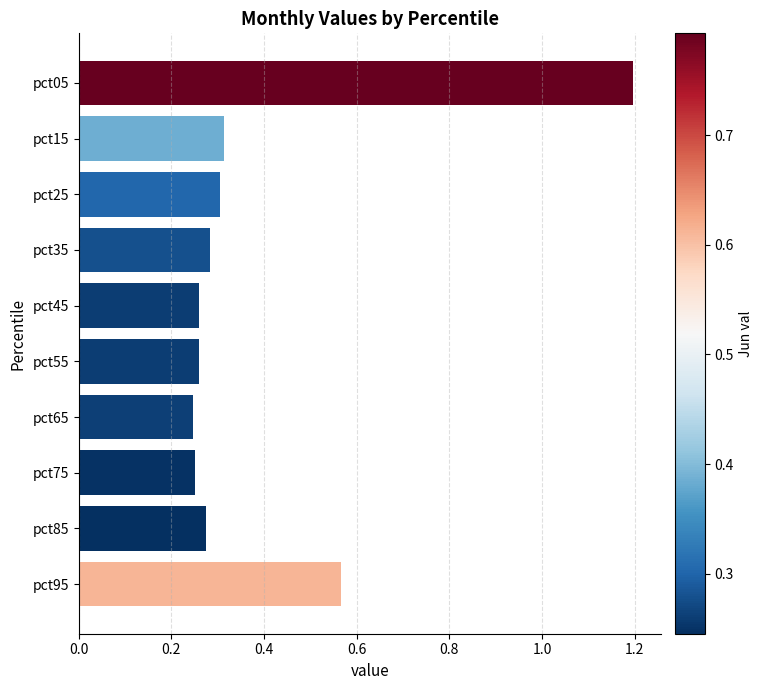

How many distinct data groups are displayed?

1